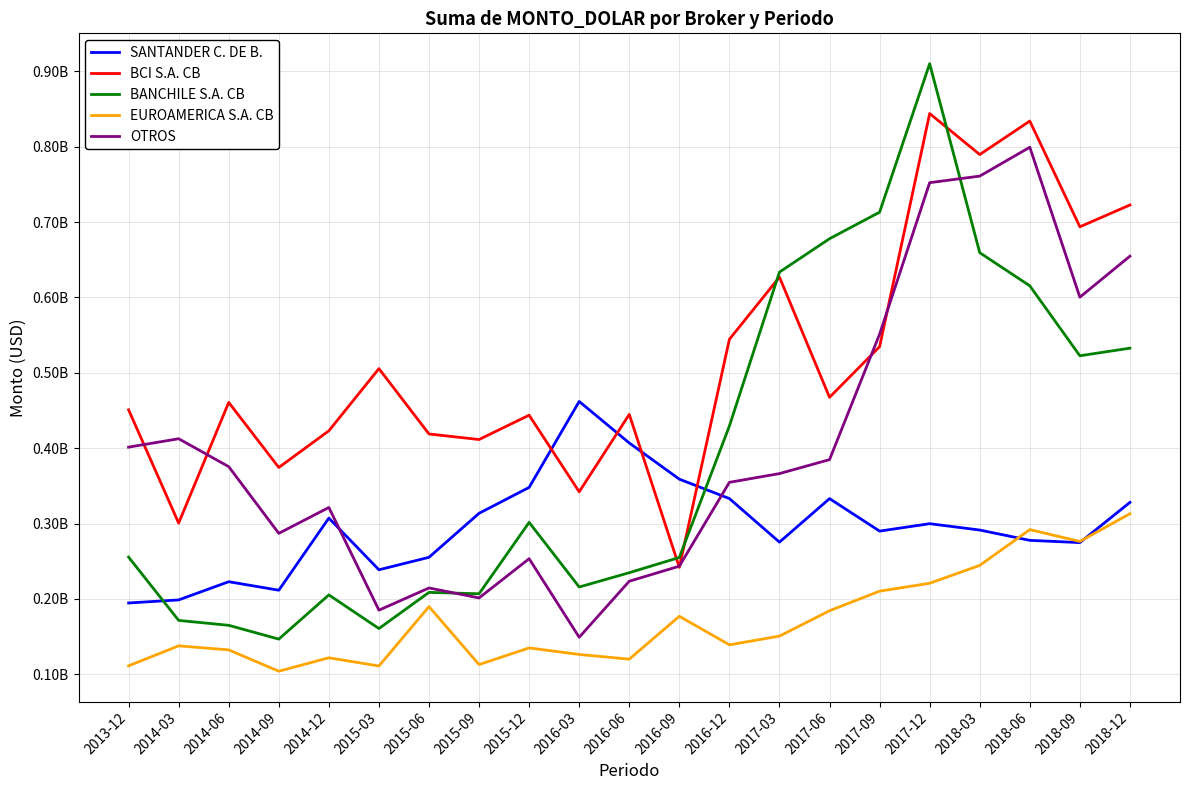

Is this an area chart (filled region under the line)?

No